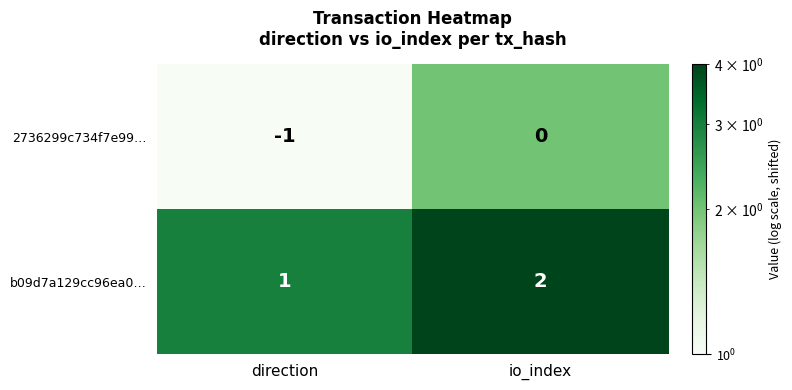

Reading left to right, what are all the values shown in this chart?

2736299c734f7e99…: direction=-1	io_index=0
b09d7a129cc96ea0…: direction=1	io_index=2